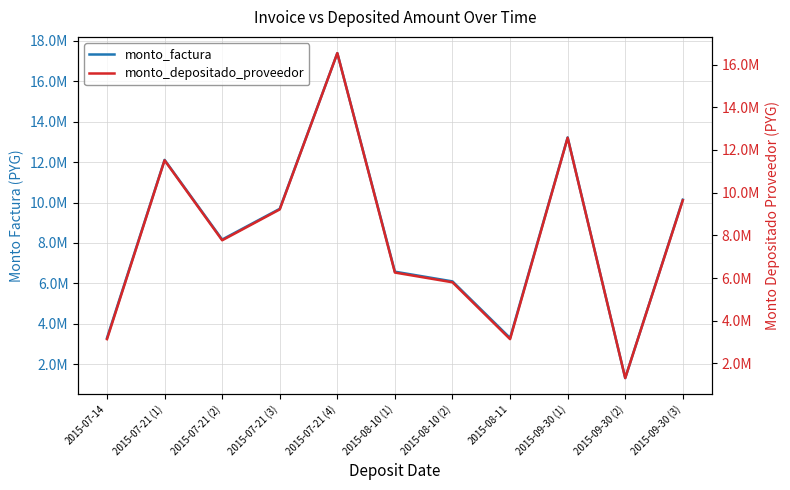

What is the difference between the highest and lowest values at 2015-09-30 (2)?

4800